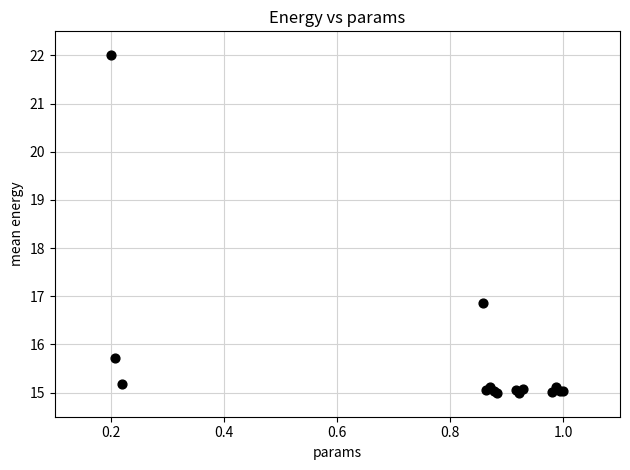

What Y value in the scatter plot is closest to 18?

16.9